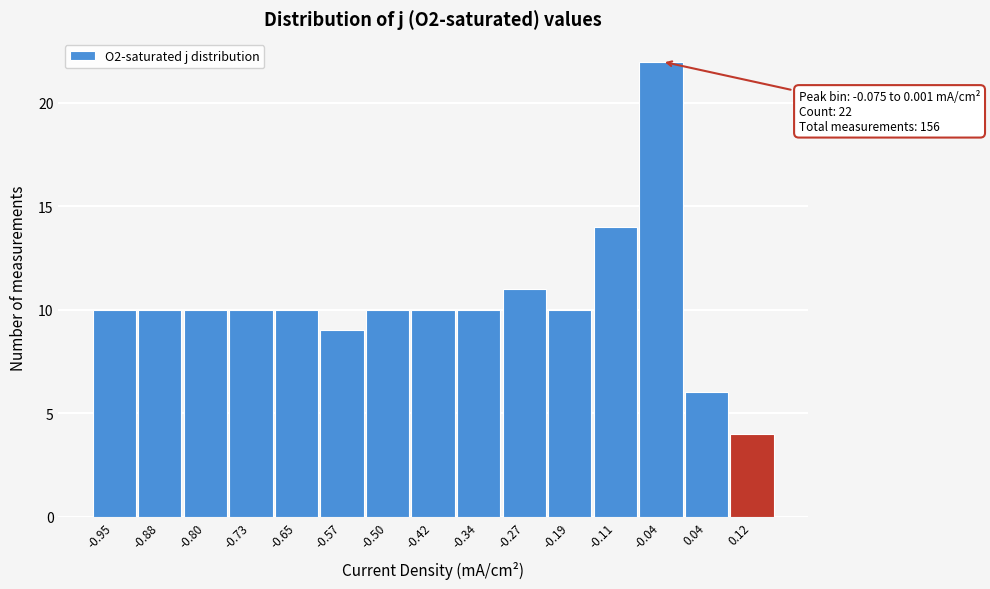

Over which range of the x-axis is the bar tallest?

-0.07 to 0.00